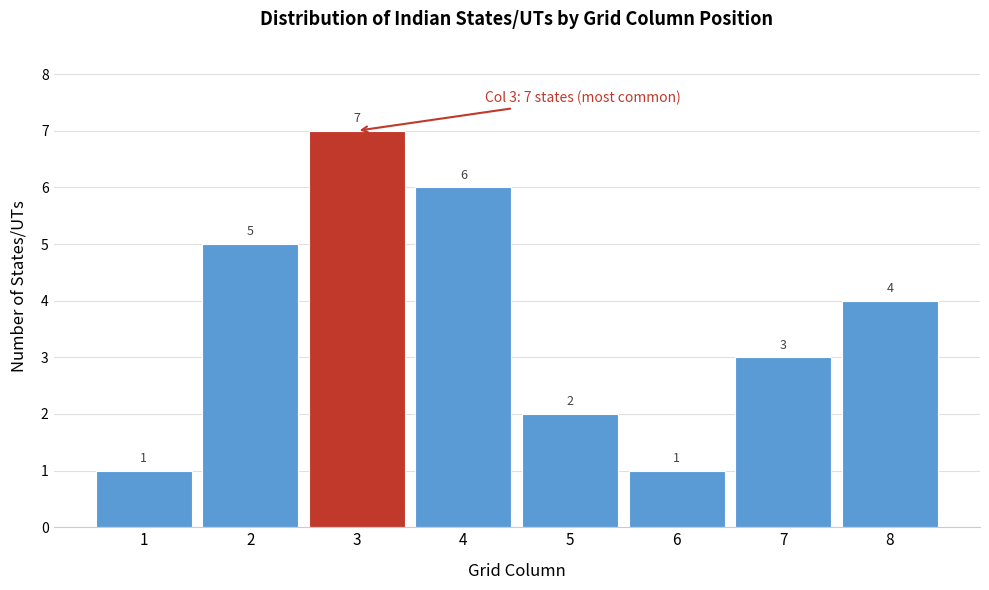

Reading left to right, what are all the values shown in this chart?

1	5	7	6	2	1	3	4